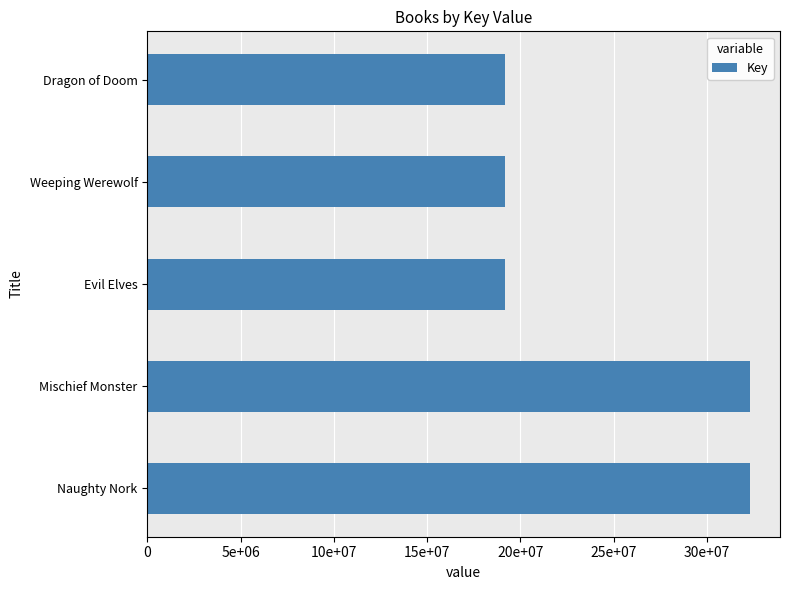

Does the chart contain stacked bars?

No